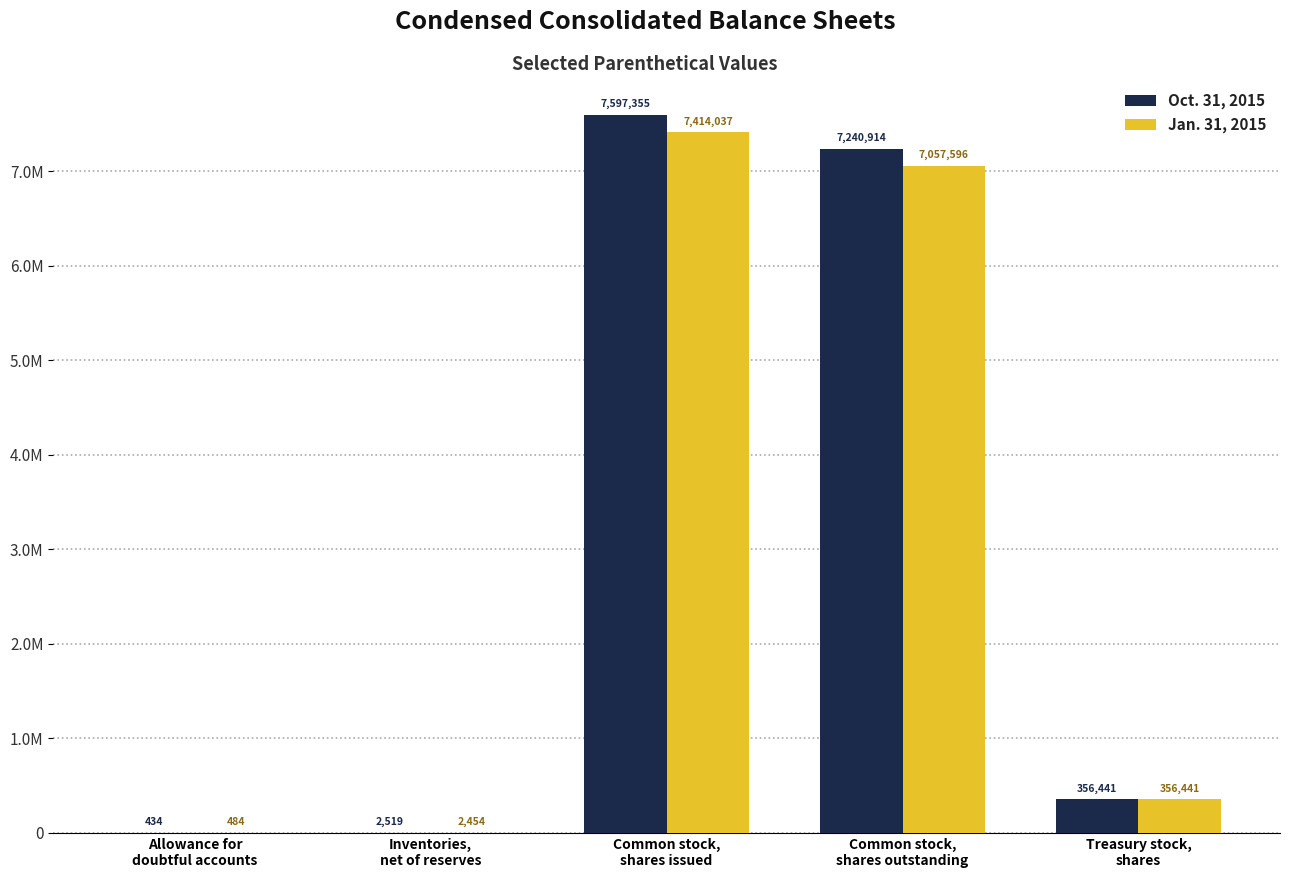

At which label is Oct. 31, 2015 closest to 3798894?

Common stock,
shares outstanding